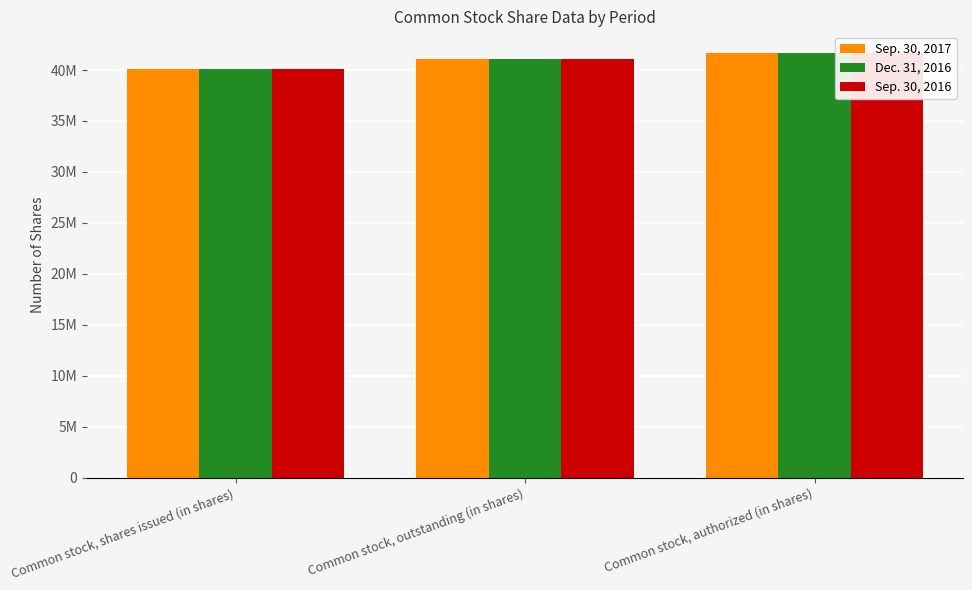

Which series has the largest range (max minus min)?

Sep. 30, 2017